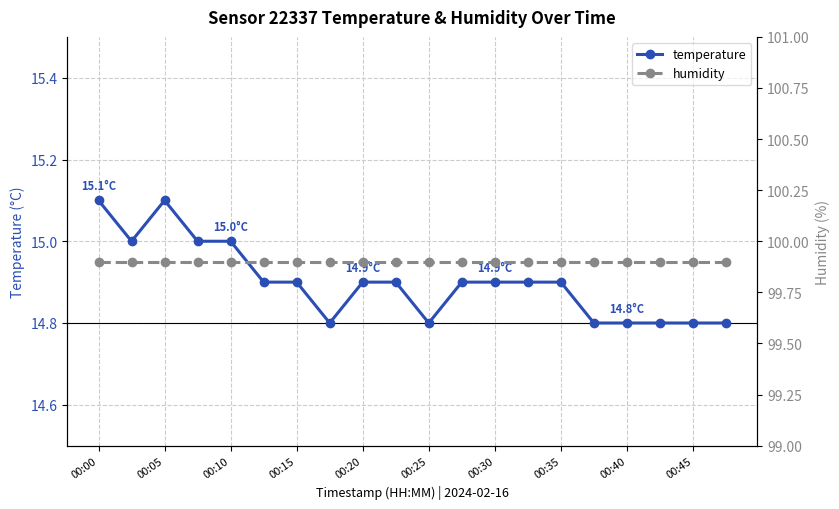

How many categories are shown in the chart?

20